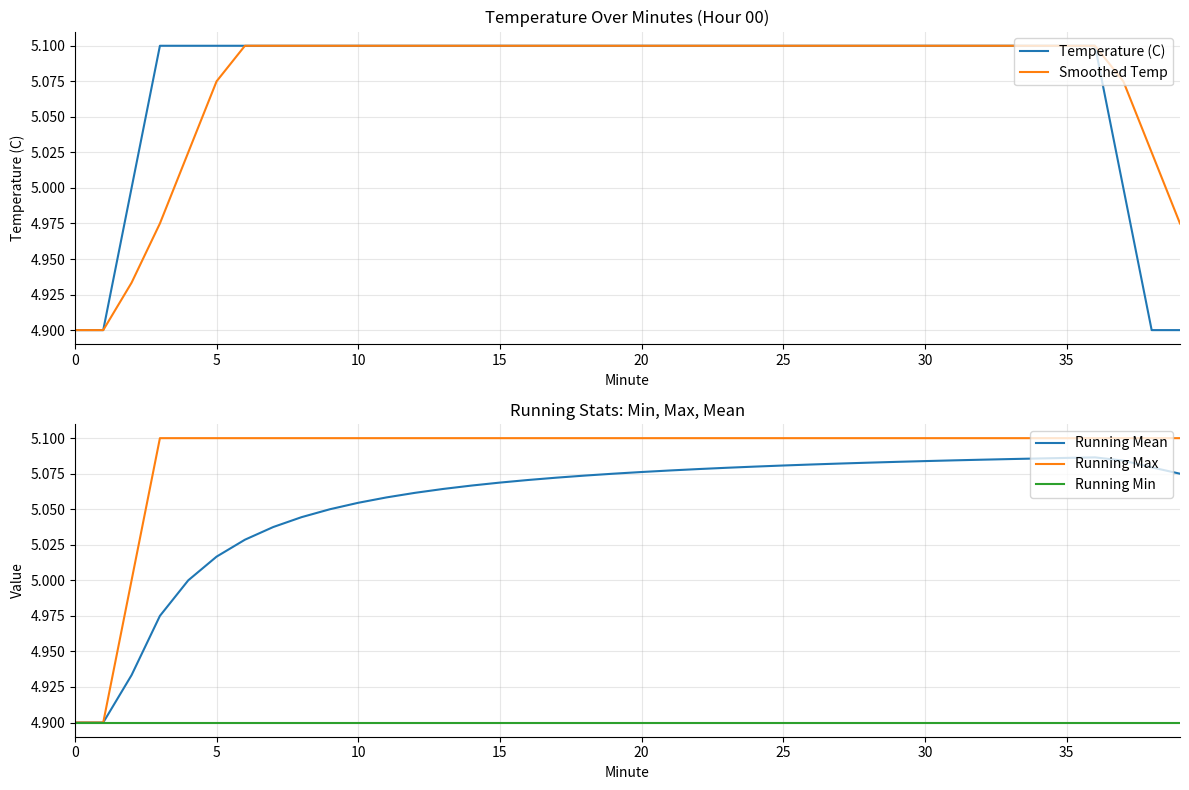

True or false: Smoothed Temp has a value of 5.1 at 36.

True